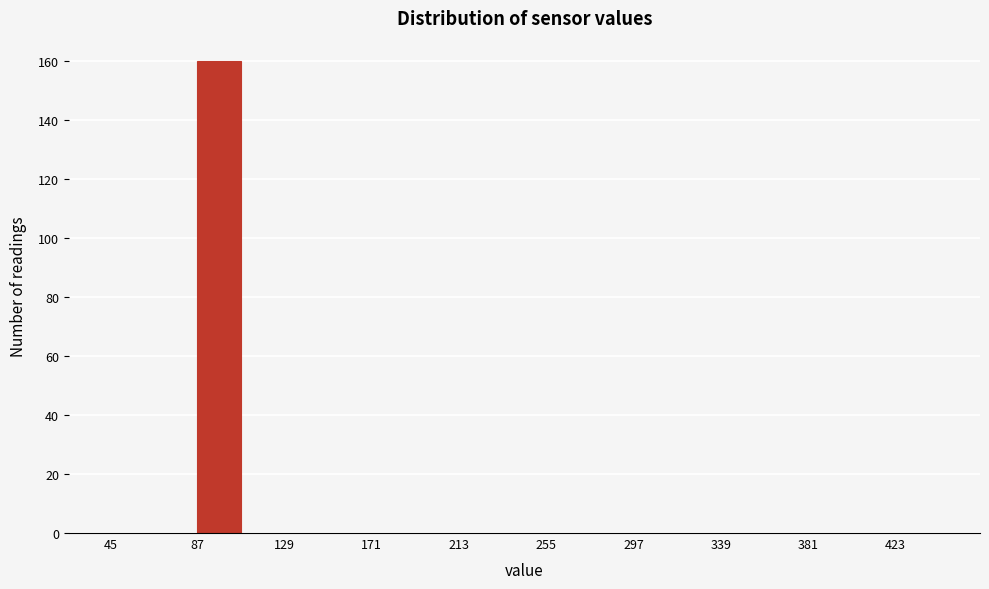

Over which range of the x-axis is the bar tallest?

87 to 108